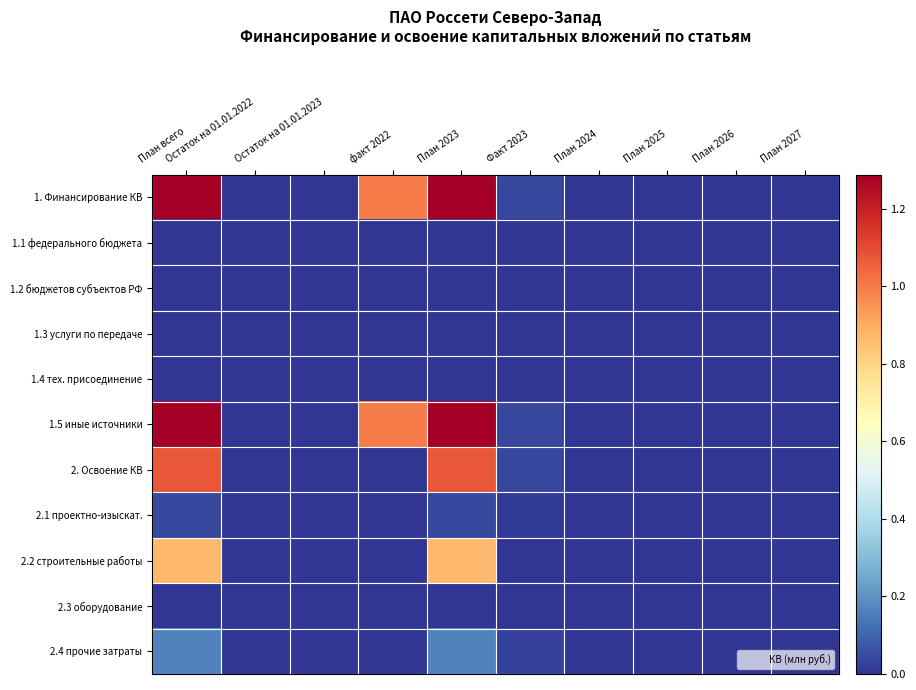

List the series in order of their peak value, highest first.

1. Финансирование КВ, 1.5 иные источники, 2. Освоение КВ, 2.2 строительные работы, 2.4 прочие затраты, 2.1 проектно-изыскат., 1.1 федерального бюджета, 1.2 бюджетов субъектов РФ, 1.3 услуги по передаче, 1.4 тех. присоединение, 2.3 оборудование